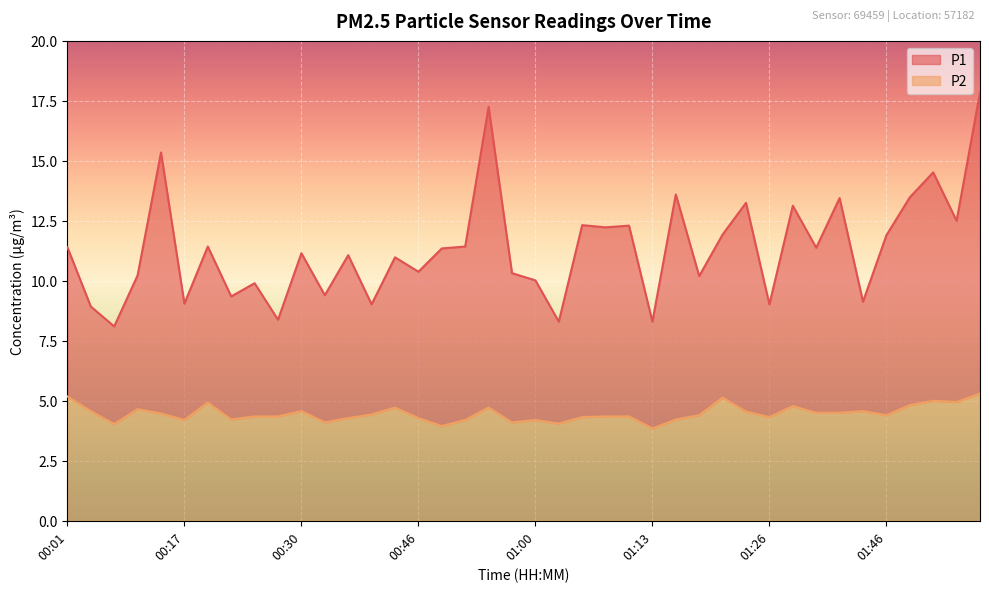

Read the P1 value at 01:13.

8.3